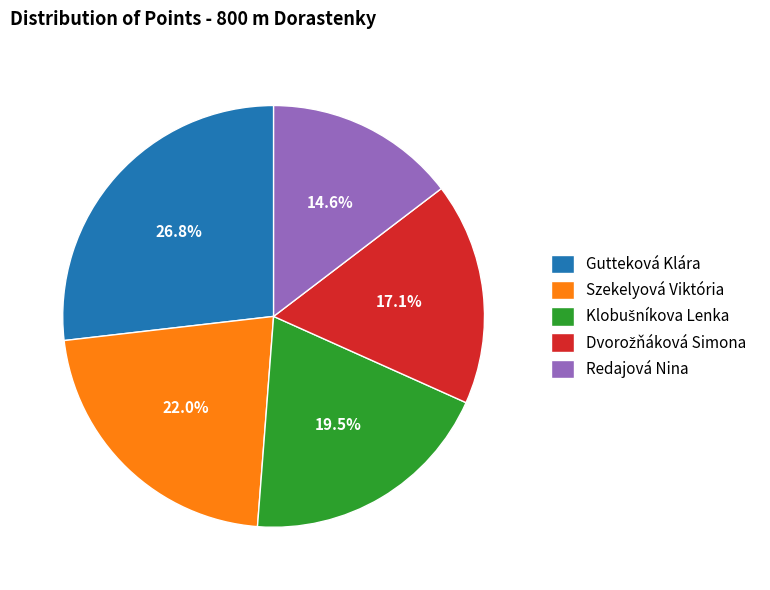

To the nearest percent, what is the difference between the largest and smallest slice percentages?

12%